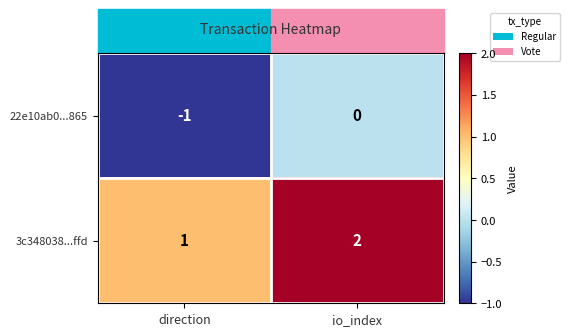

What is the minimum value shown in the chart?

-1